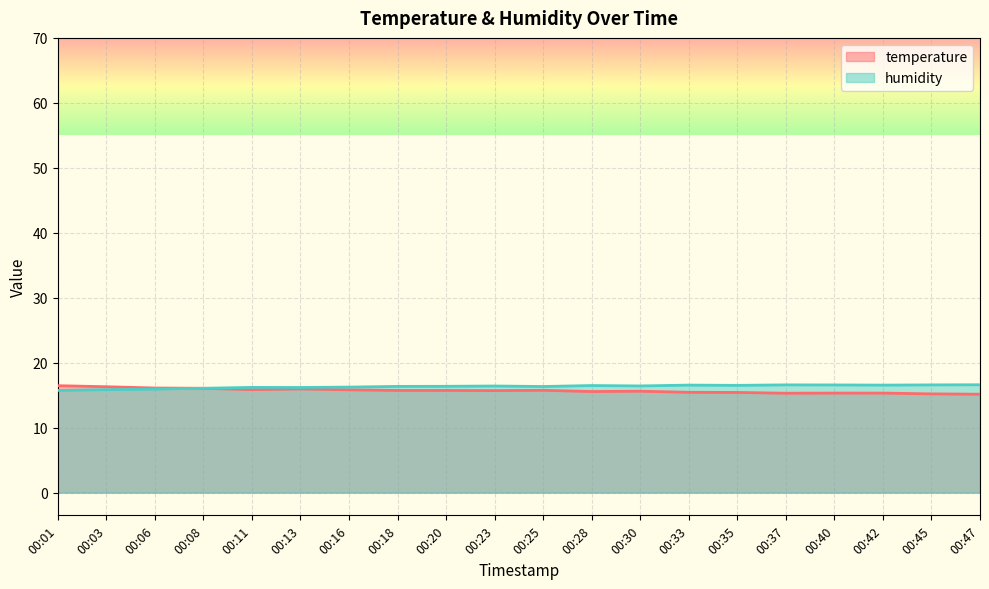

Does the chart display data point markers on the line(s)?

No